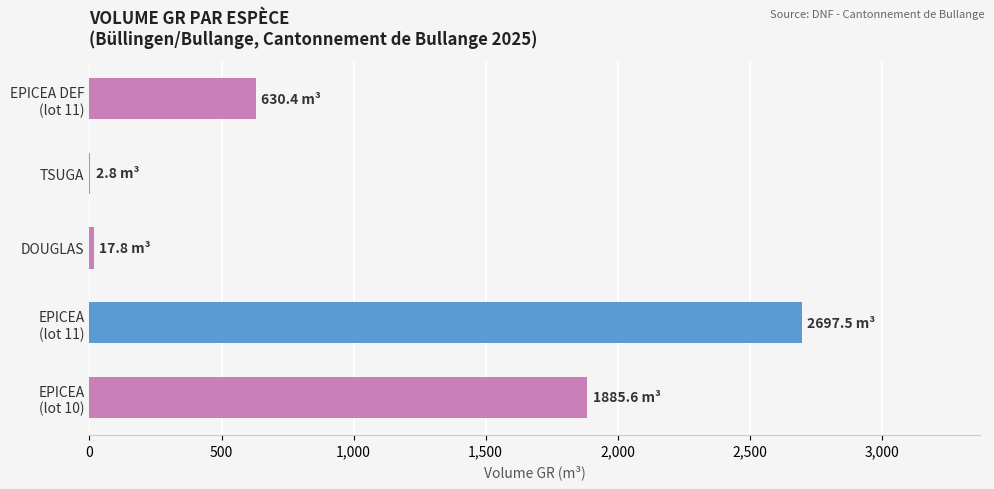

What is the maximum value shown in the chart?

2697.5